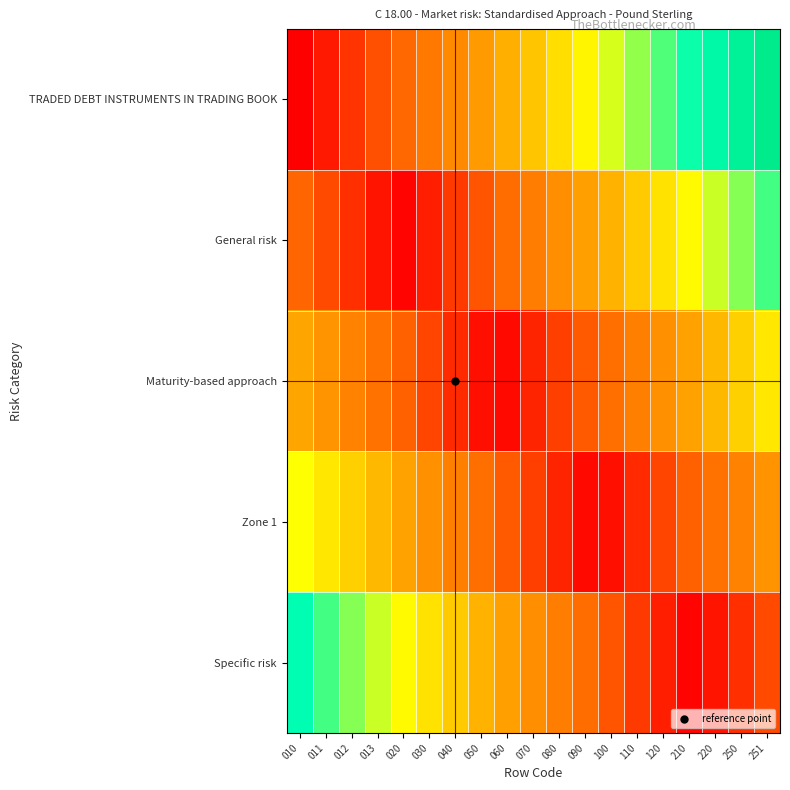

Which has a higher value, 010 or 090?

090